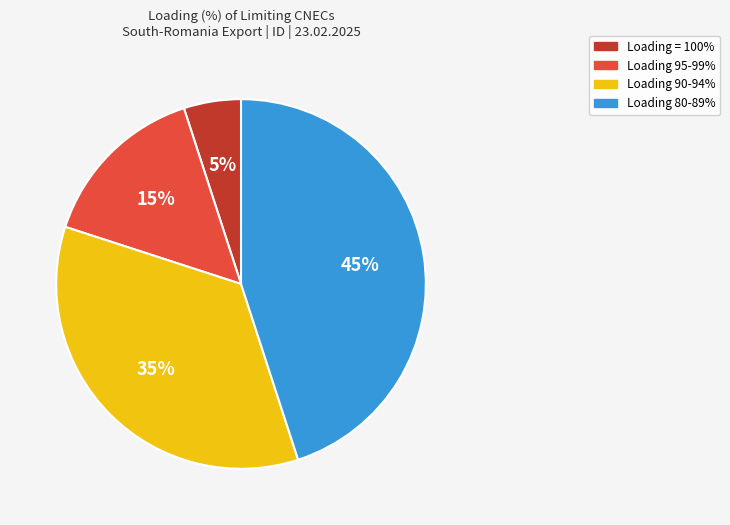

Does any single category account for the majority?

No